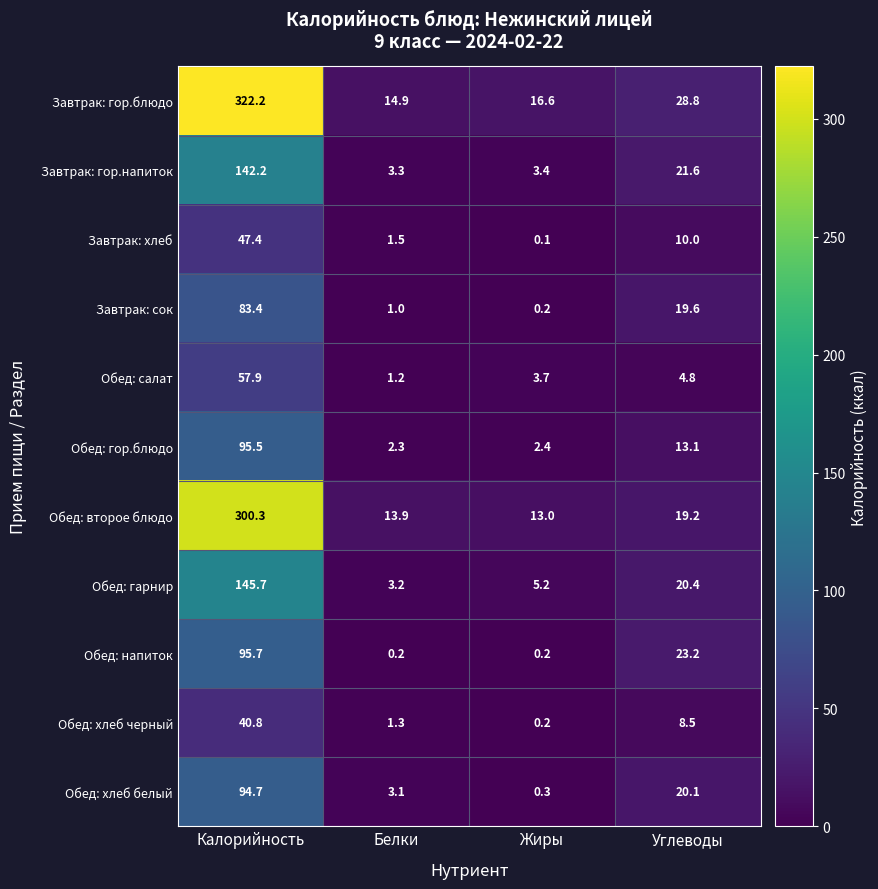

Which label corresponds to the smallest value in the chart?

Жиры